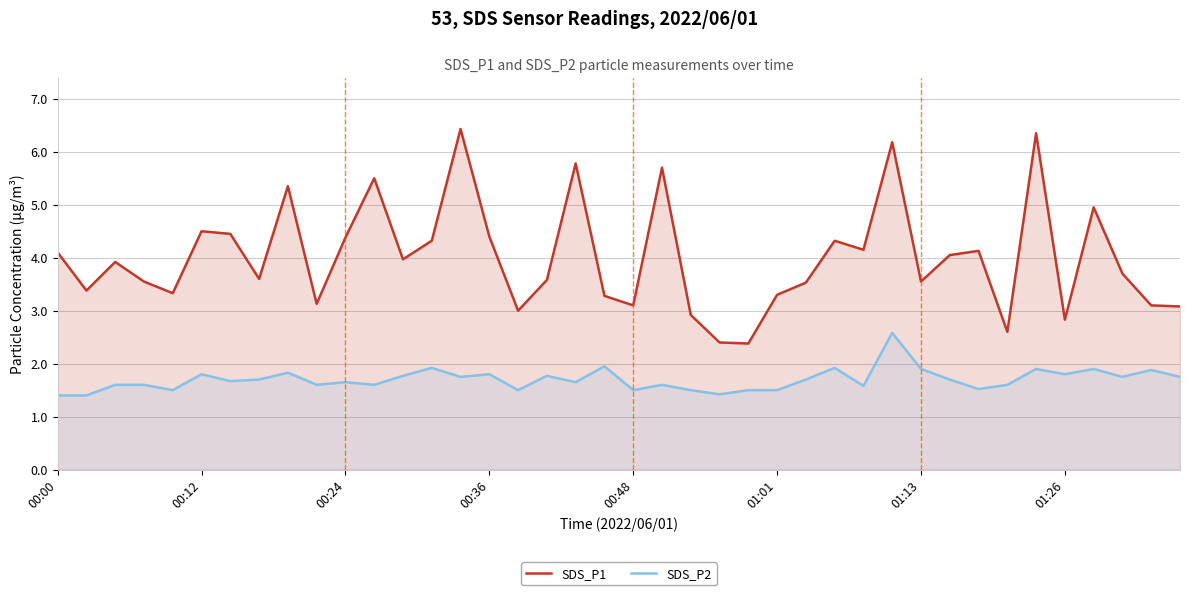

Which series has the largest range (max minus min)?

SDS_P1